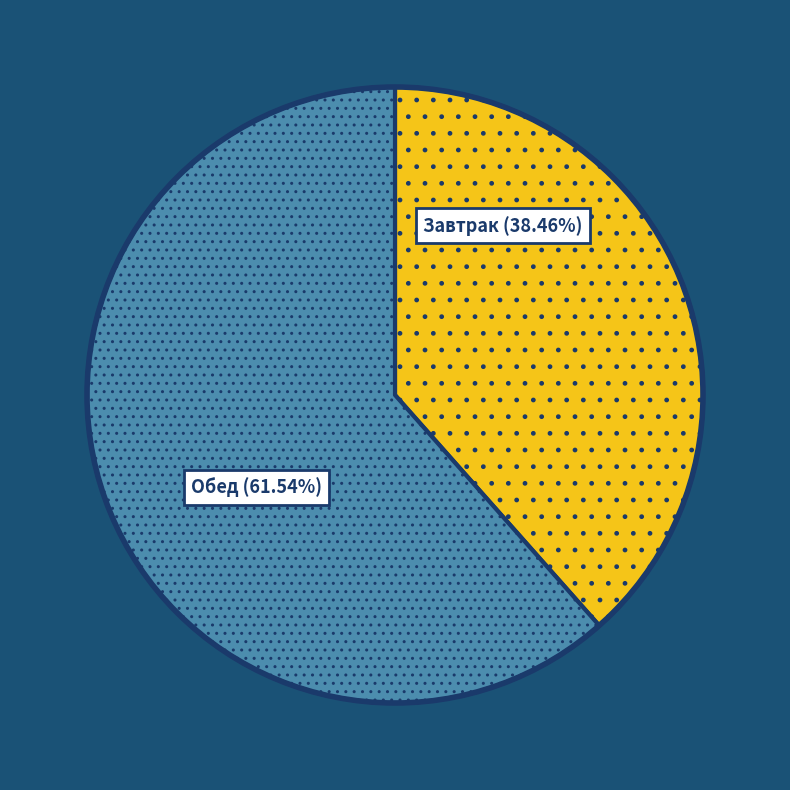

Rank the categories by value from lowest to highest.

Завтрак (38.46%), Обед (61.54%)